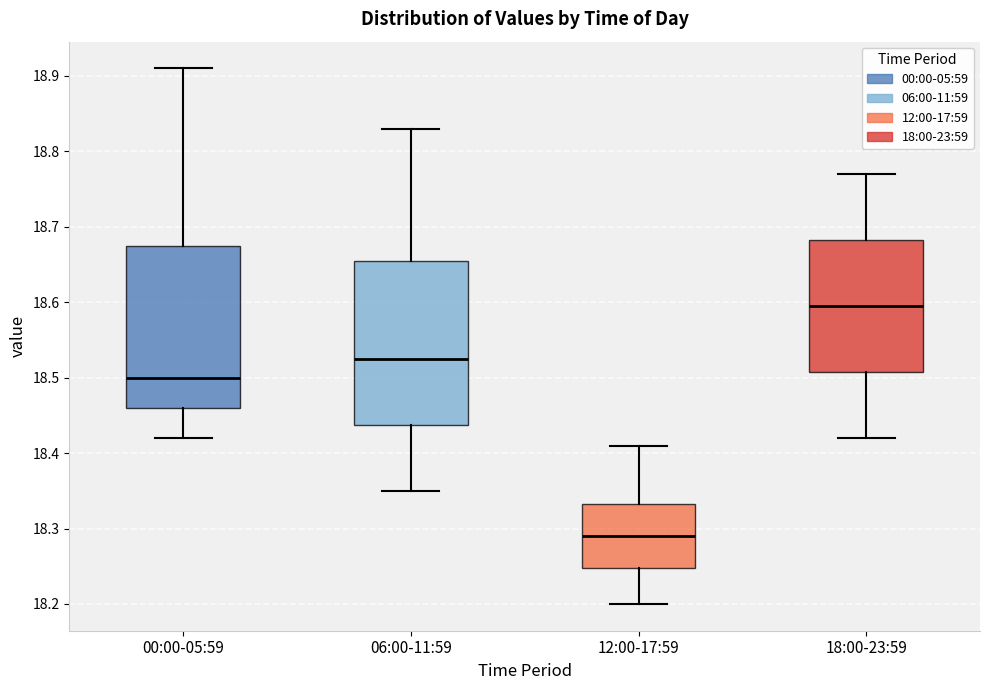

Reading left to right, transcribe this box plot: for each box, give where its median line is, the range the box spans, and where its two whiskers end, as read against the y-axis. The values are not printed on the chart, so give them approximately, as read against the axis.

00:00-05:59: median 18.50, box 18.46 to 18.68, whiskers 18.42 to 18.91
06:00-11:59: median 18.53, box 18.44 to 18.66, whiskers 18.35 to 18.83
12:00-17:59: median 18.29, box 18.25 to 18.33, whiskers 18.20 to 18.41
18:00-23:59: median 18.60, box 18.51 to 18.68, whiskers 18.42 to 18.77